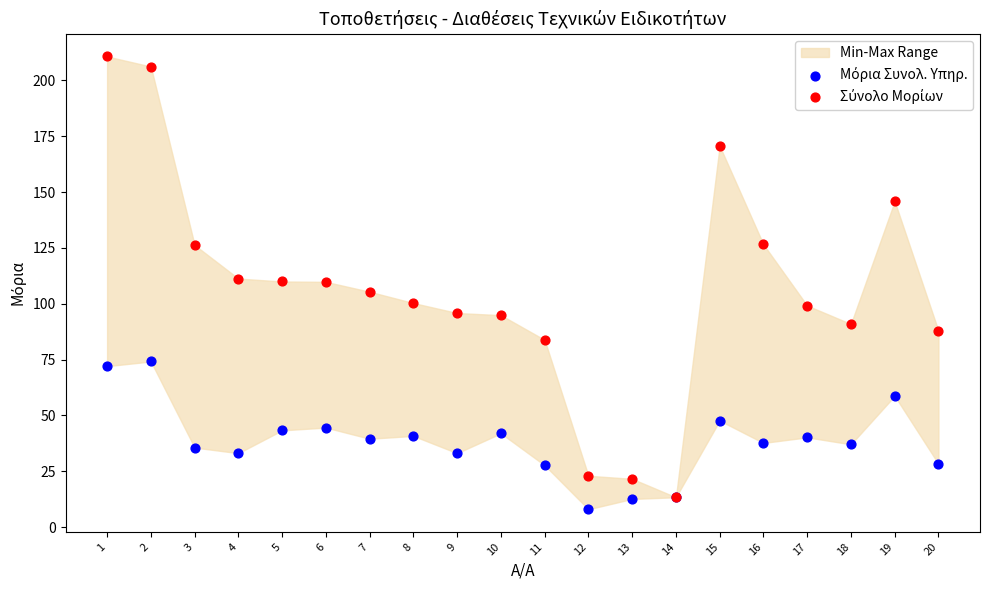

Which series has the widest spread of Y values?

Σύνολο Μορίων